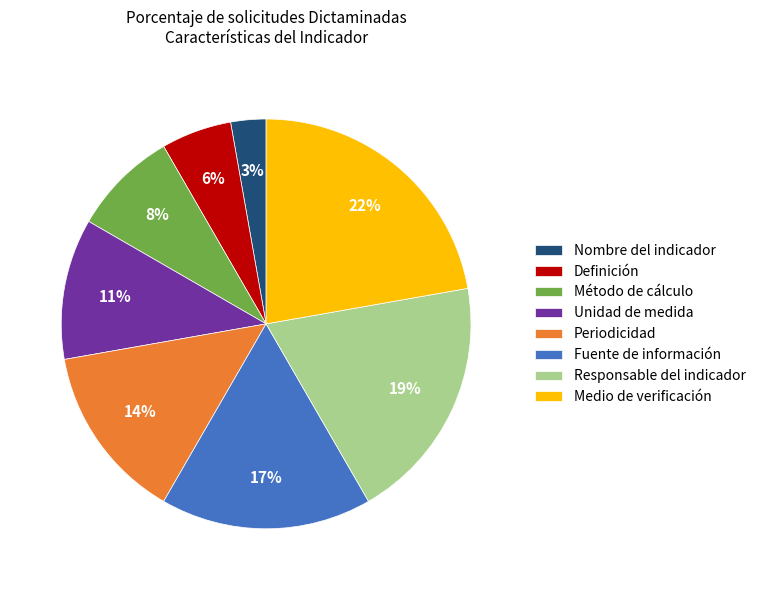

Does Responsable del indicador account for over 50% of the chart?

No